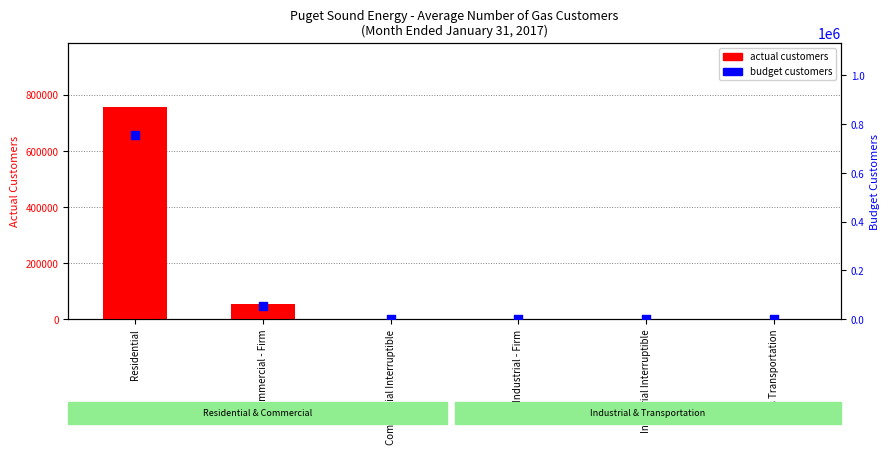

Which series reaches the maximum Y coordinate?

actual customers